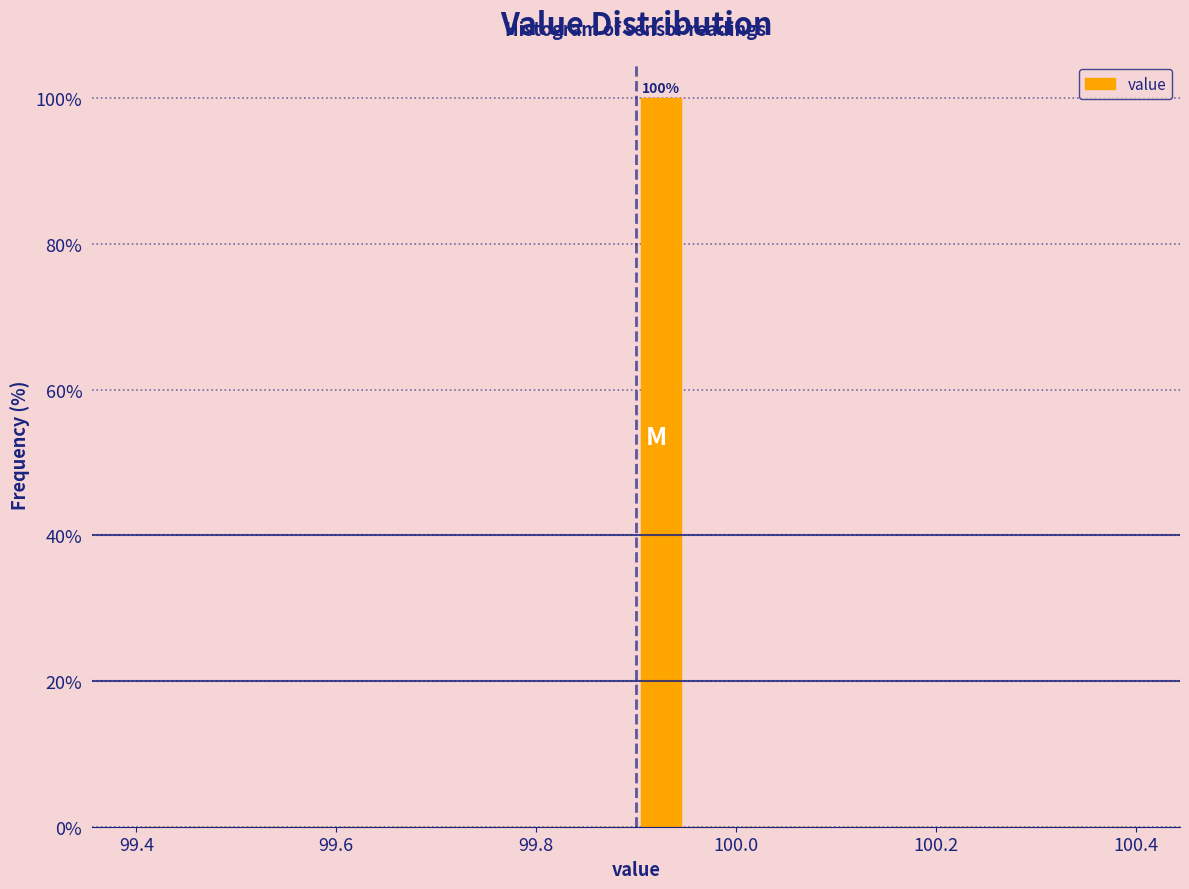

Read against the x-axis, roughly where is the centre of the tallest bar?

99.92